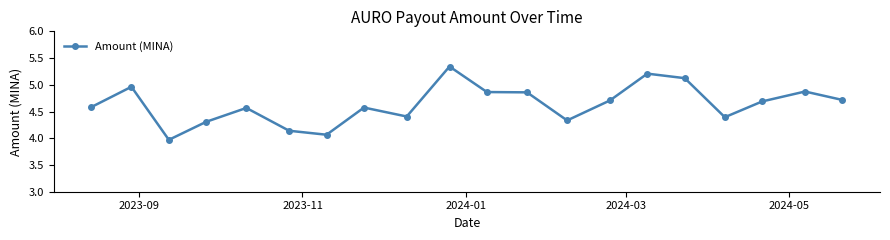

What is the minimum value shown in the chart?

4.0